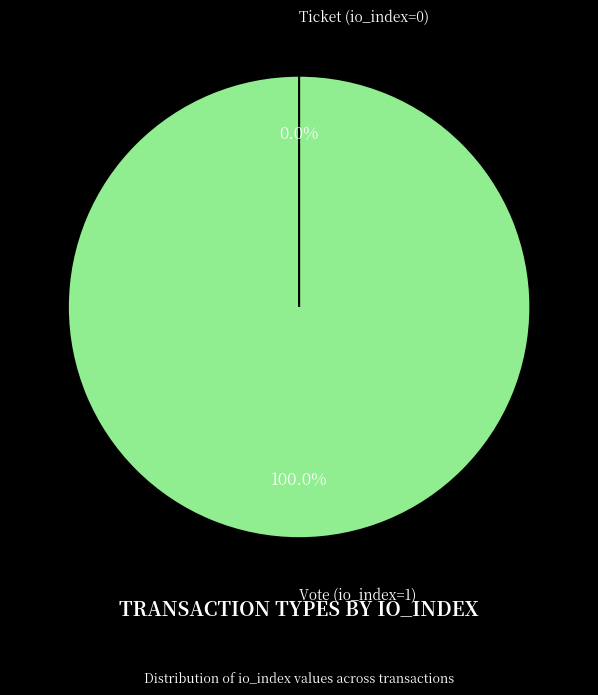

How many slices are in this pie chart?

2